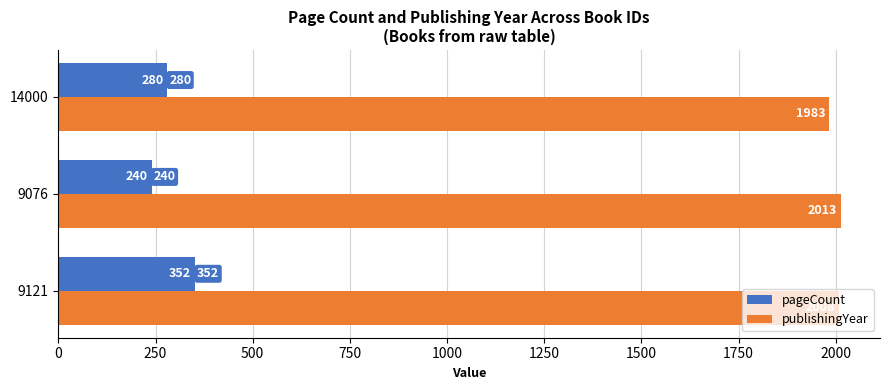

What is the difference between the pageCount values at 9076 and 9121?

112